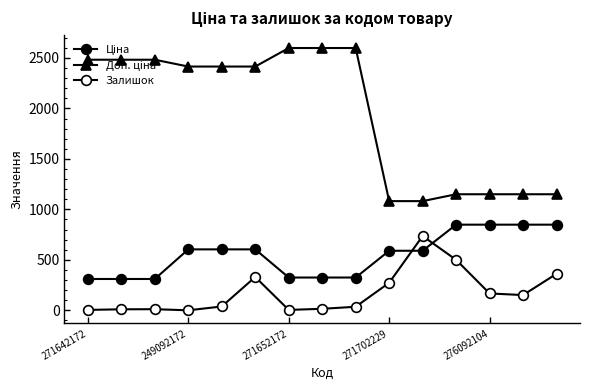

How many interior local valleys does the Залишок series have?

3